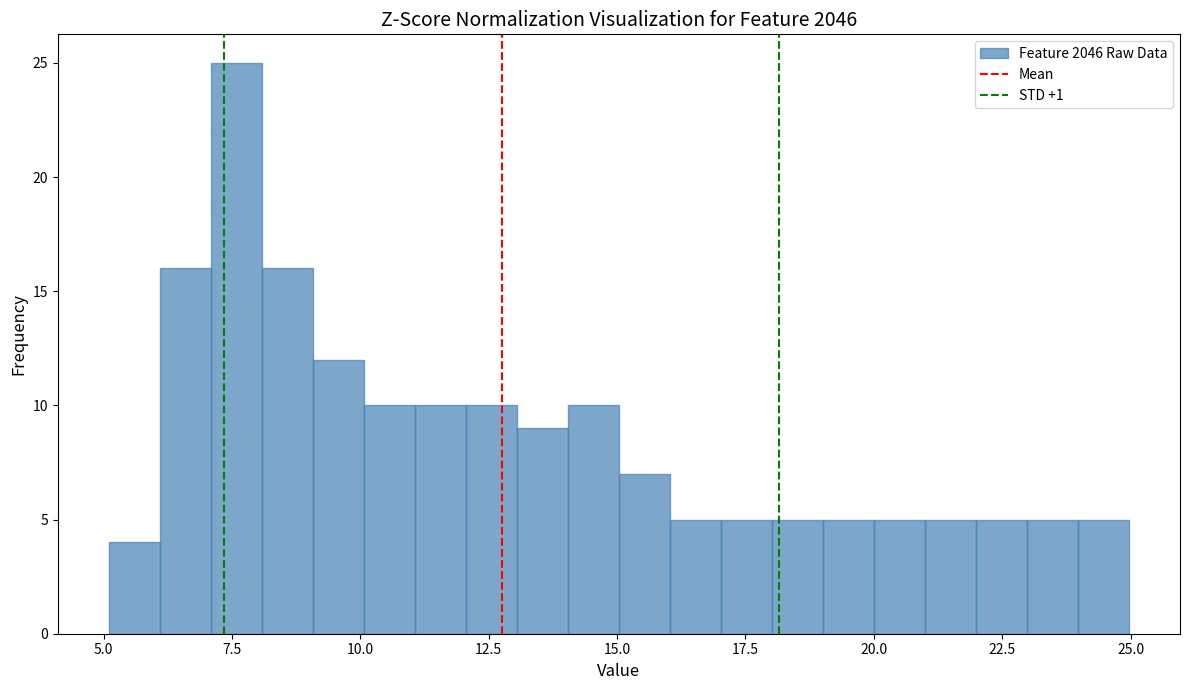

Around what value on the x-axis is the tallest bar? Give the approximate position of its centre, as read against the axis.

7.5